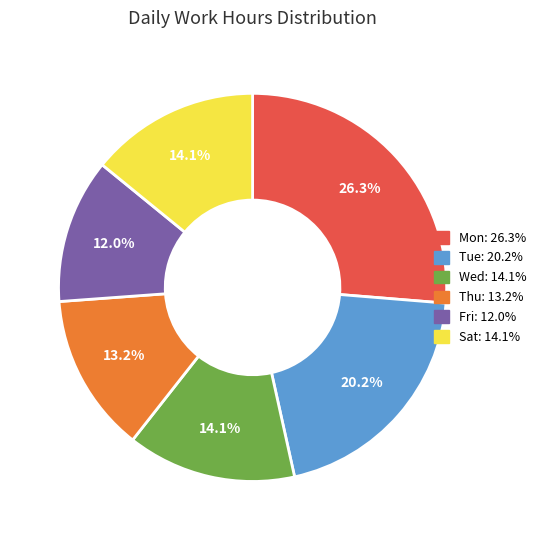

To the nearest percent, what is the difference between the largest and smallest slice percentages?

14%